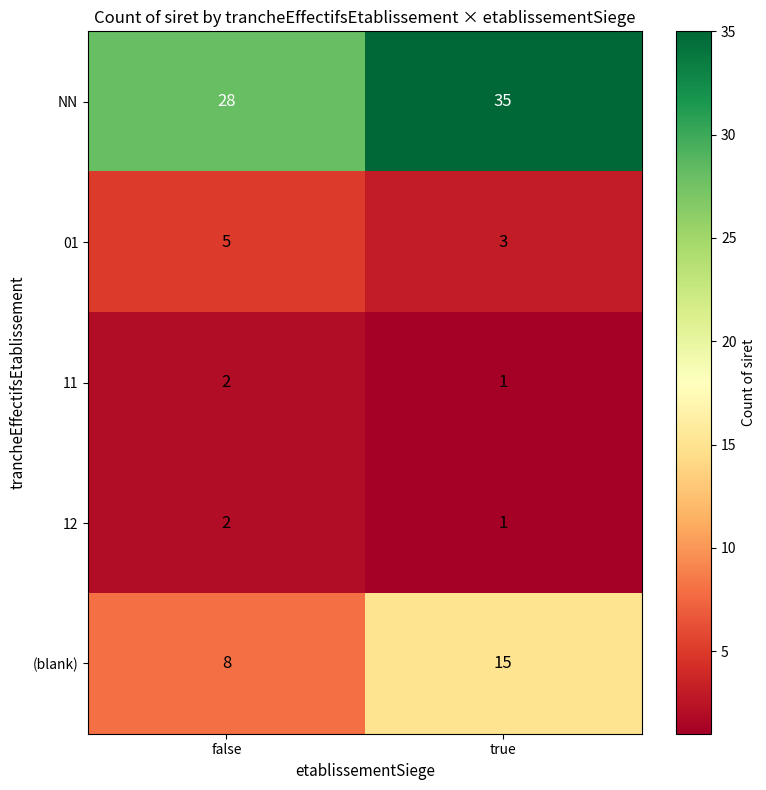

At which category does the chart reach its minimum across all series?

true